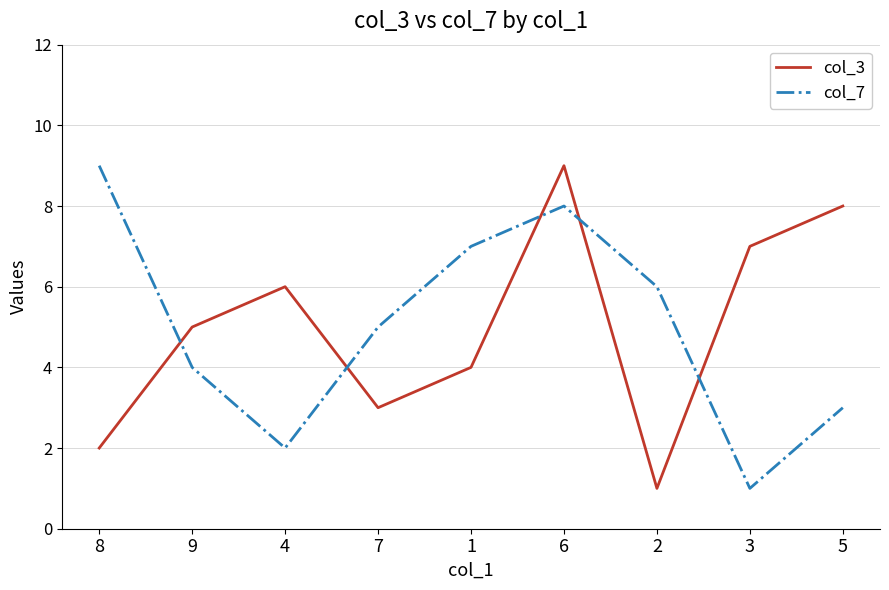

True or false: col_3 and col_7 intersect in this chart.

True